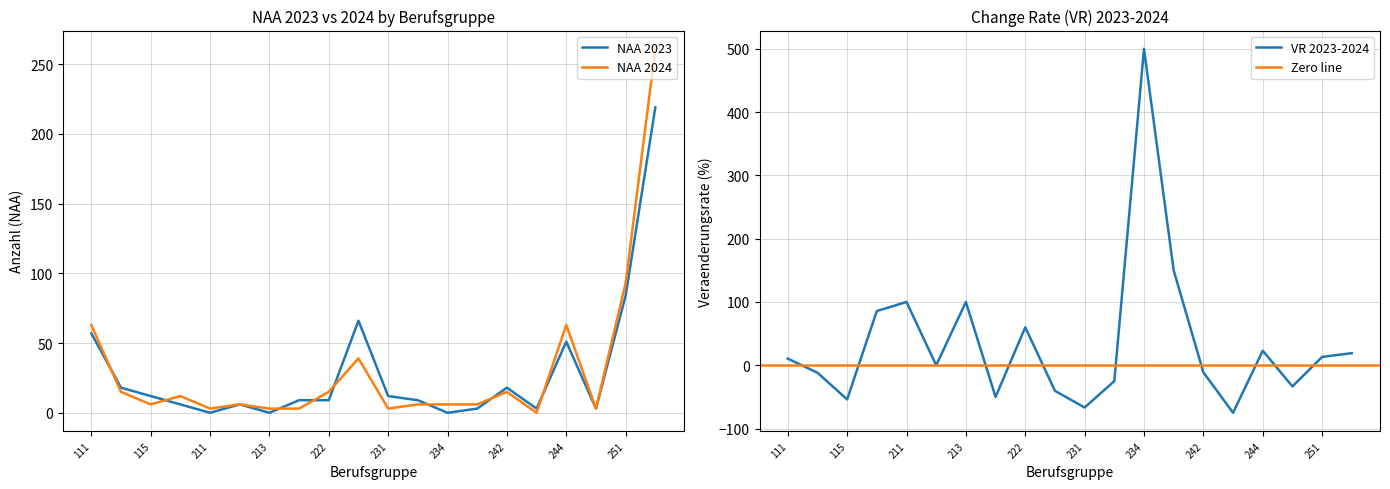

The value of NAA 2023 at 111 is 92. True or false?

False